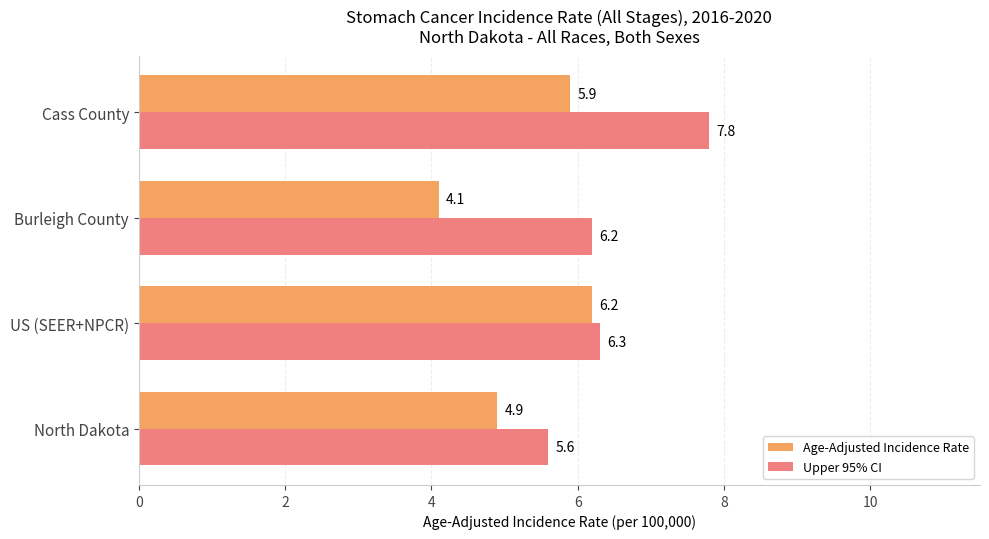

True or false: Upper 95% CI has a value of 5.3 at Cass County.

False